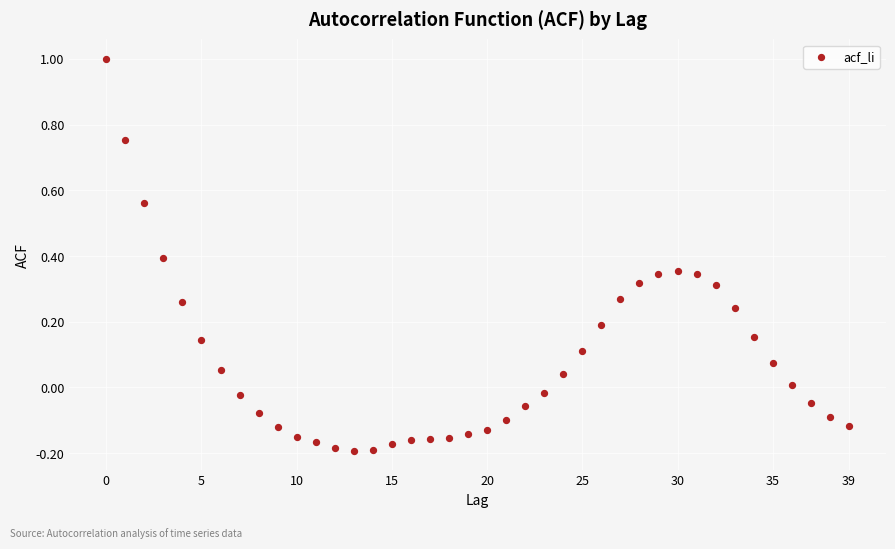

What is the range of Y values (max minus min)?

1.2